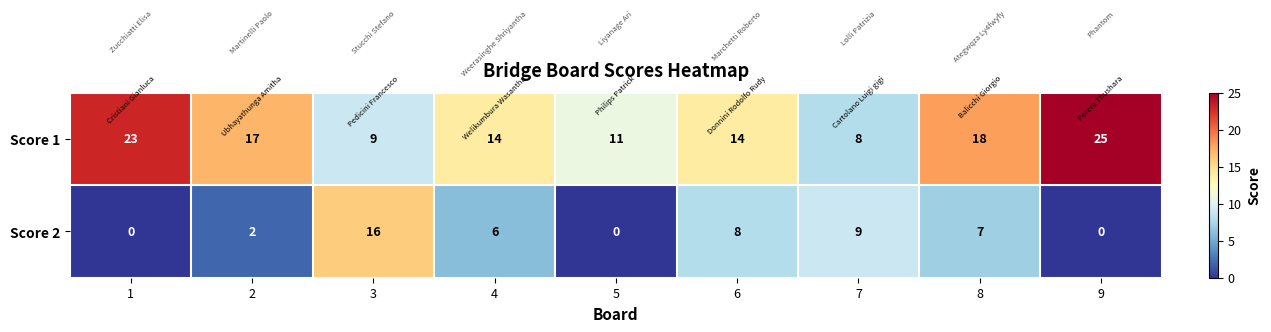

What is the average value of the Score 1 series?

15